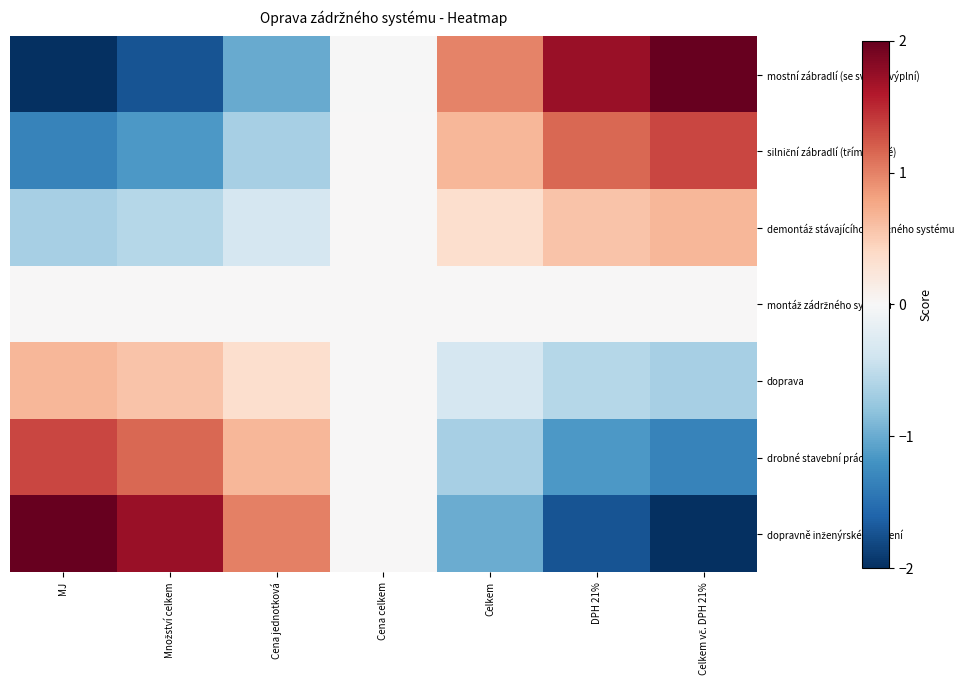

What is the minimum value shown in the chart?

-2.0